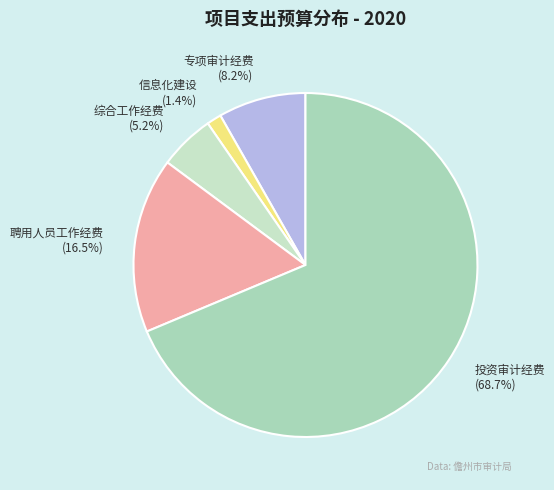

Is it true that 专项审计经费 is 23% of the pie?

False